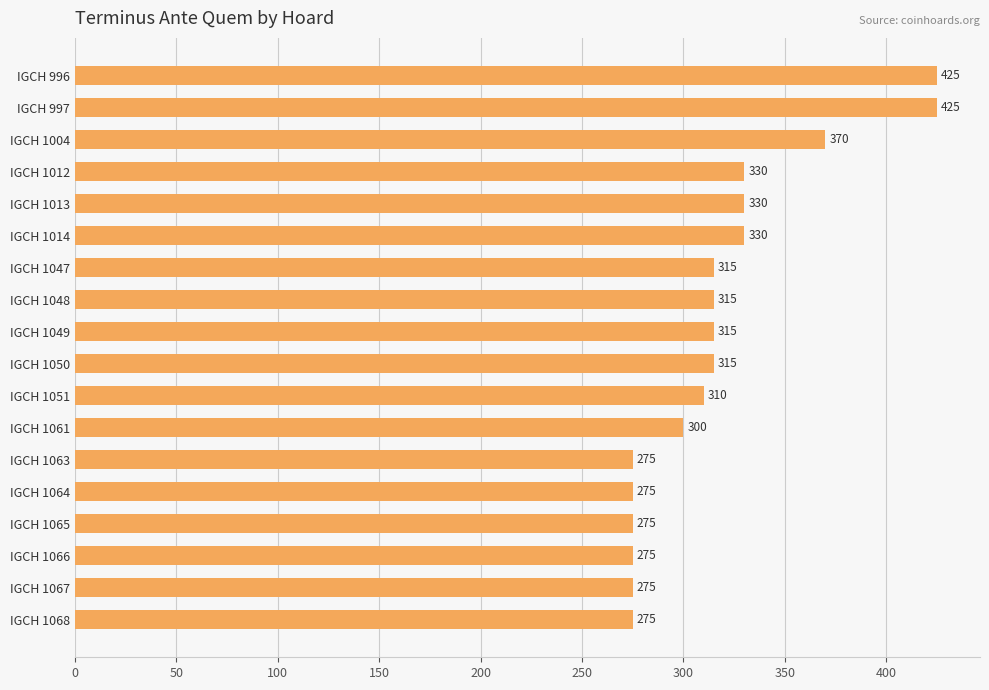

Reading bottom to top, transcribe all the data shown in this chart.

IGCH 1068=275	IGCH 1067=275	IGCH 1066=275	IGCH 1065=275	IGCH 1064=275	IGCH 1063=275	IGCH 1061=300	IGCH 1051=310	IGCH 1050=315	IGCH 1049=315	IGCH 1048=315	IGCH 1047=315	IGCH 1014=330	IGCH 1013=330	IGCH 1012=330	IGCH 1004=370	IGCH 997=425	IGCH 996=425